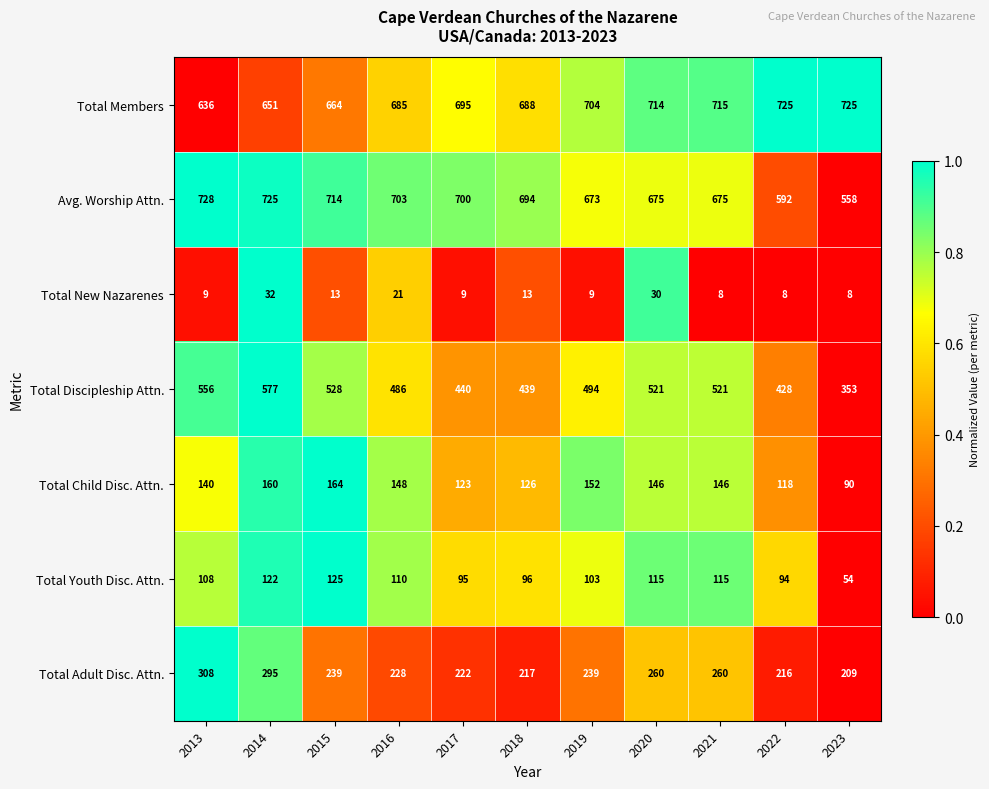

Where is Total Youth Disc. Attn. nearest to the value 89?

2022